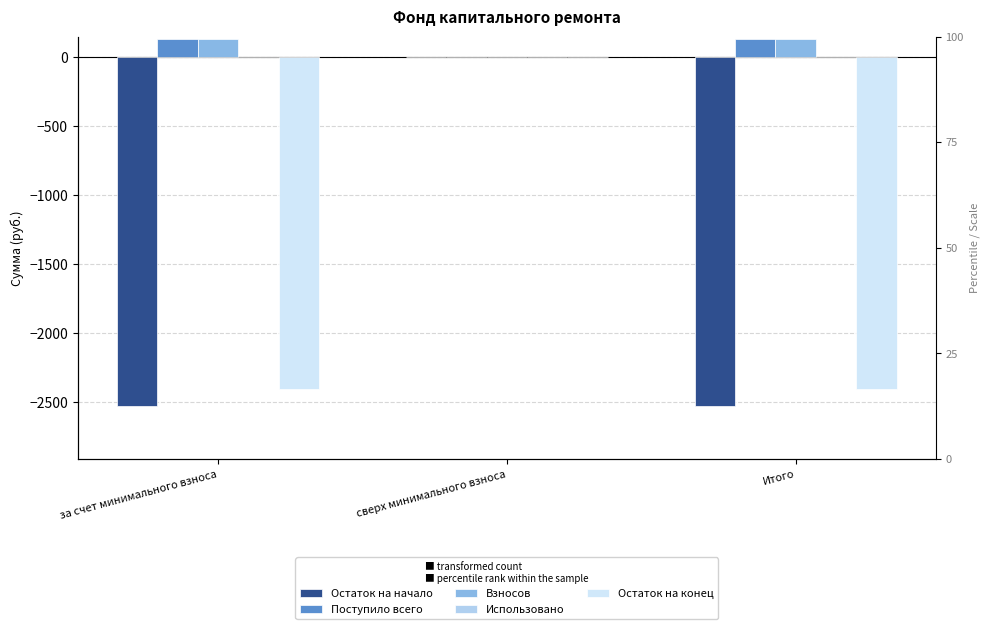

What is the maximum value shown in the chart?

128.0